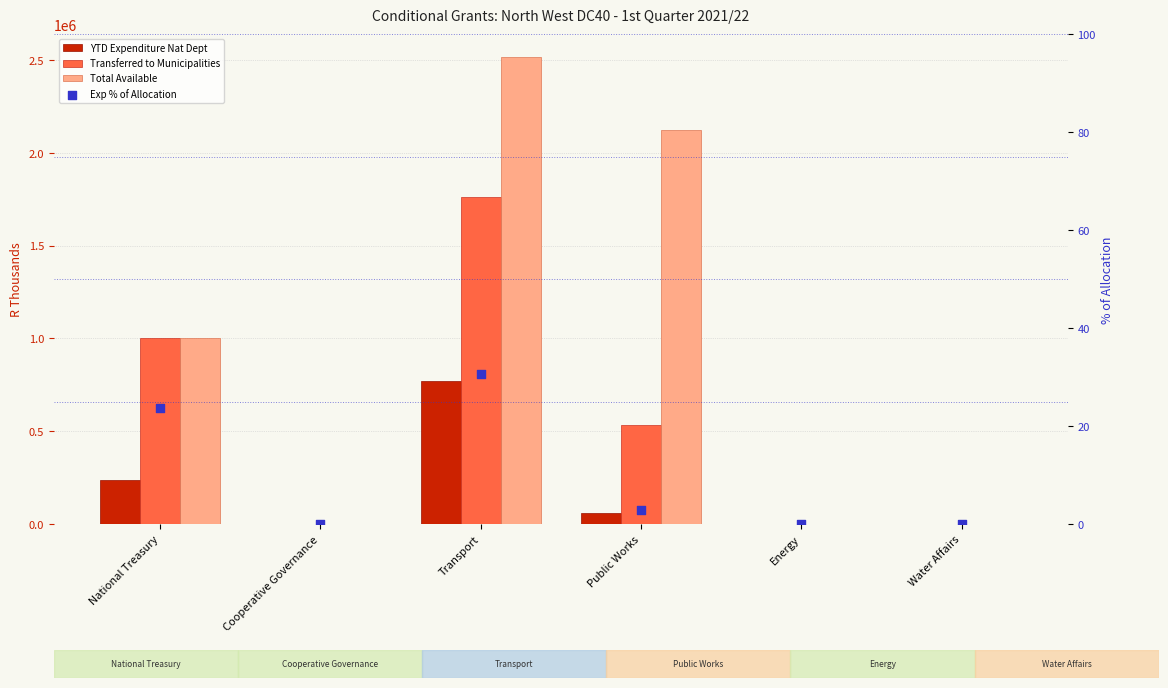

Which series has the widest spread of Y values?

Total Available